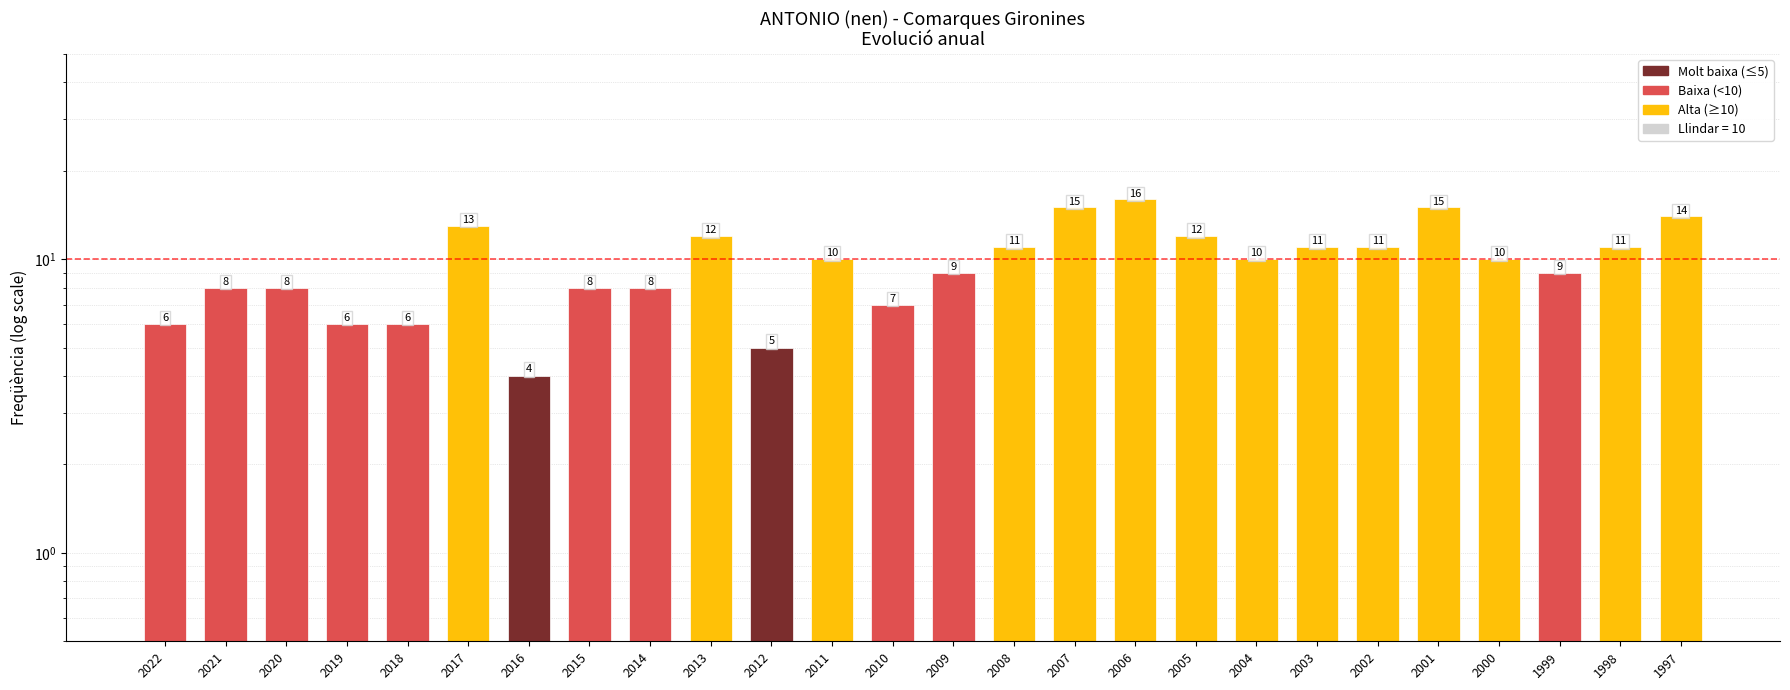

Which category has the lowest value across all series?

2016